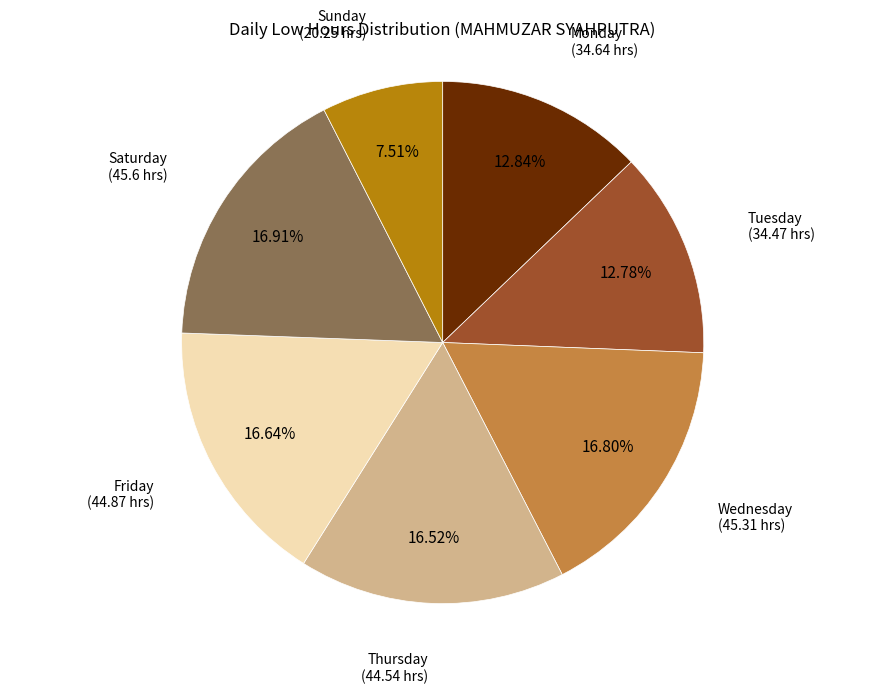

Is there any slice that represents more than half of the pie?

No